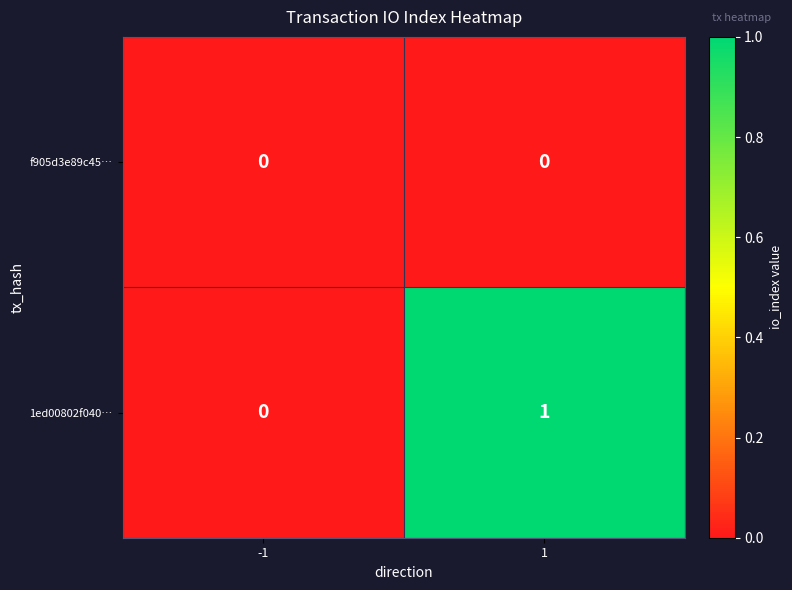

True or false: 1ed00802f040… has a value of 1 at 1.

True